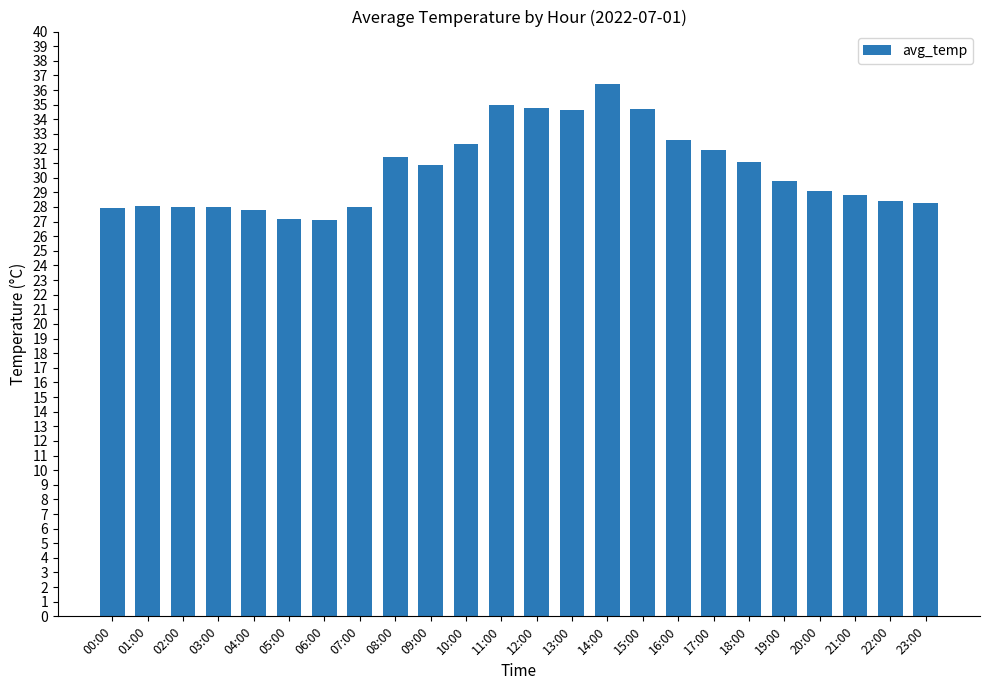

What is the maximum value shown in the chart?

36.4